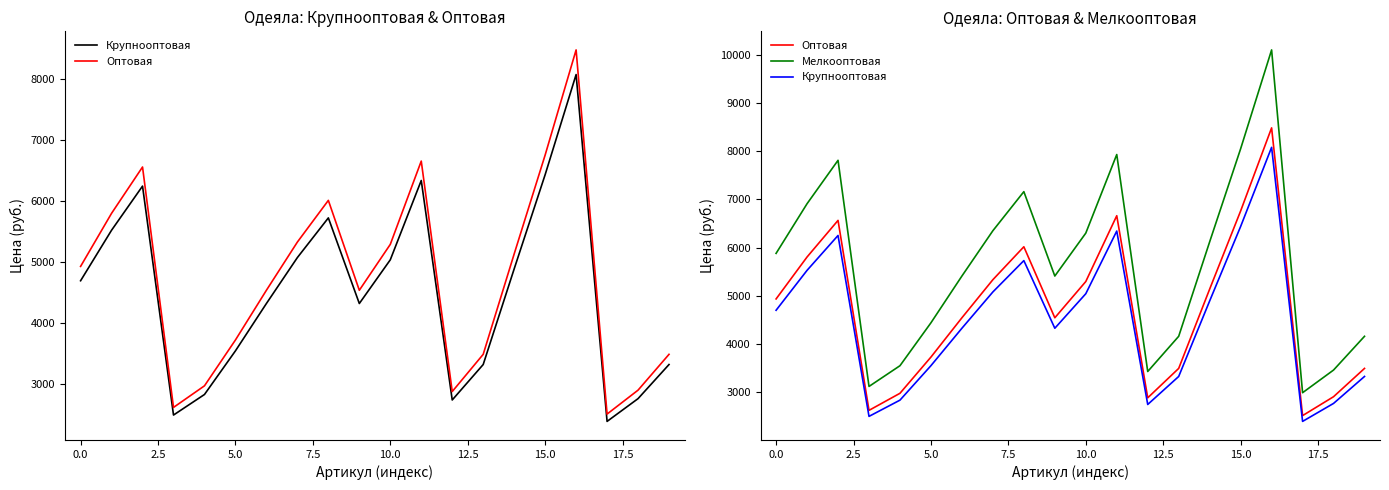

What is the minimum value for Мелкооптовая?

2990